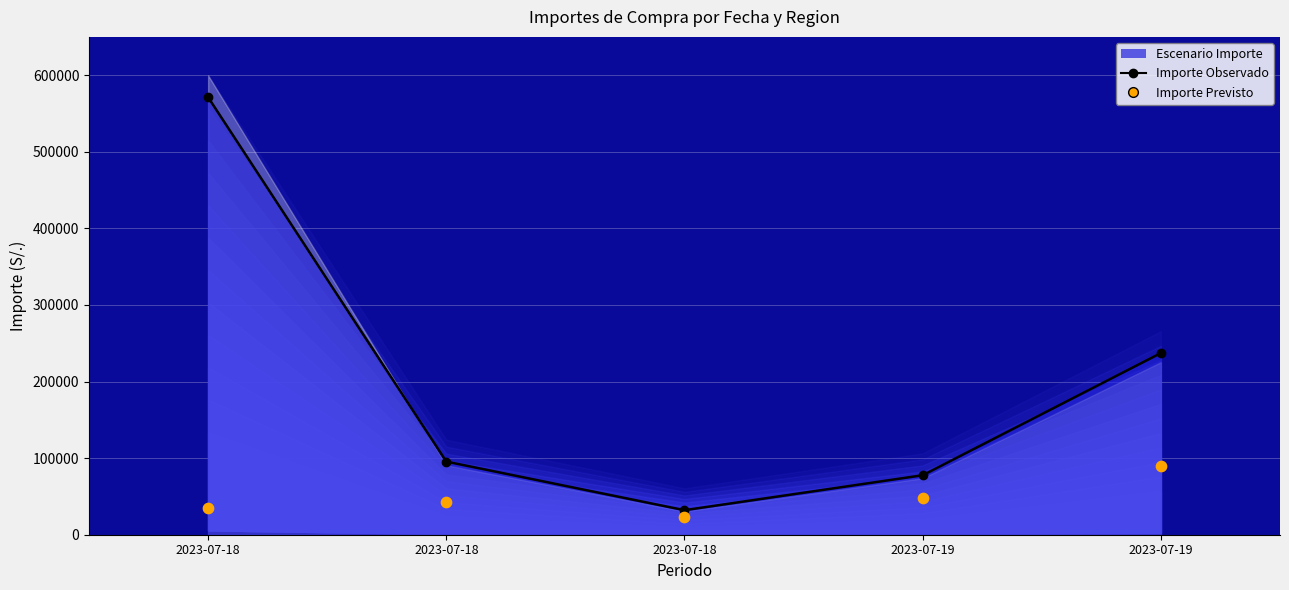

Which series has the widest spread of Y values?

Importe Observado